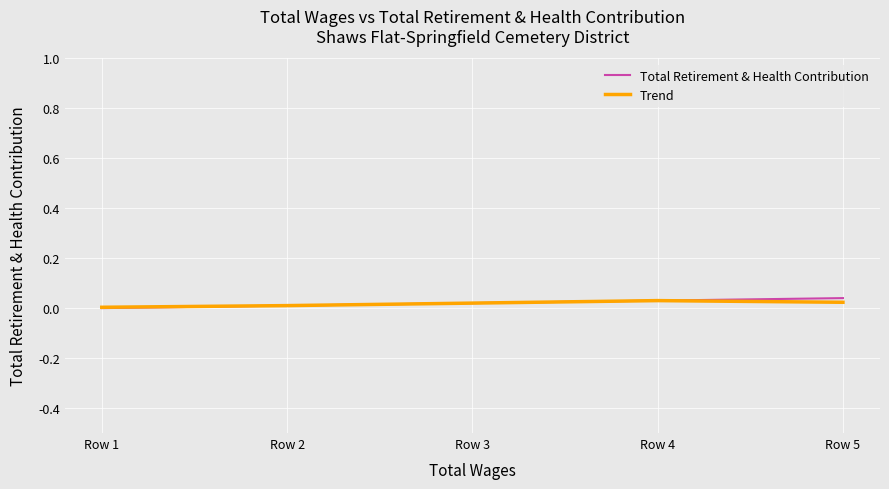

At which category is the sum across all series the highest?

Row 5